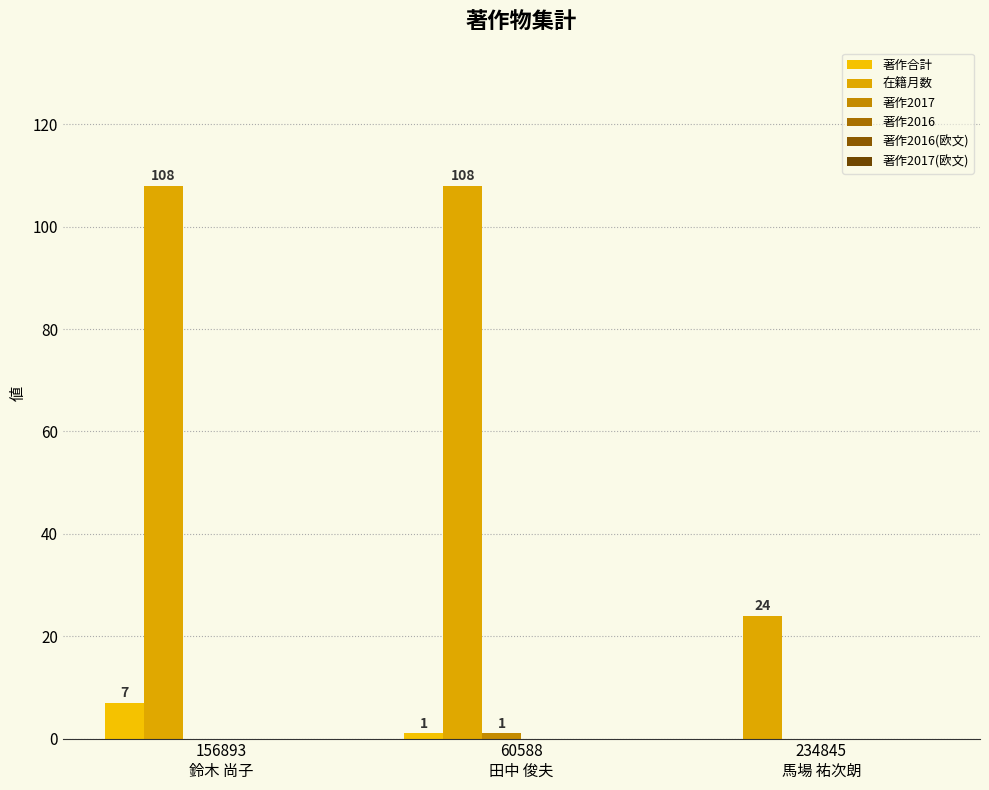

Rank the series by their maximum value, from highest to lowest.

在籍月数, 著作合計, 著作2017, 著作2016, 著作2016(欧文), 著作2017(欧文)